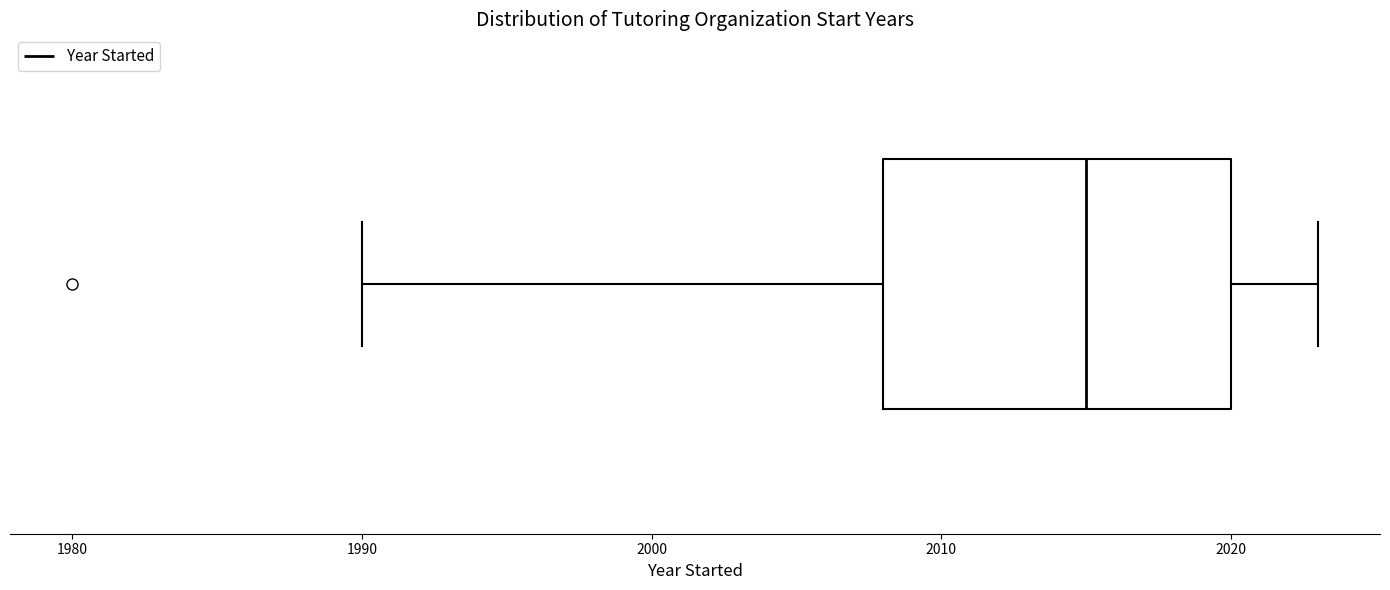

Read this box plot against the x-axis: the position of the median line, the range covered by the box, and the ends of both whiskers. The values are not printed on the chart, so give them approximately, as read against the axis.

median 2015, box 2008 to 2020, whiskers 1990 to 2023